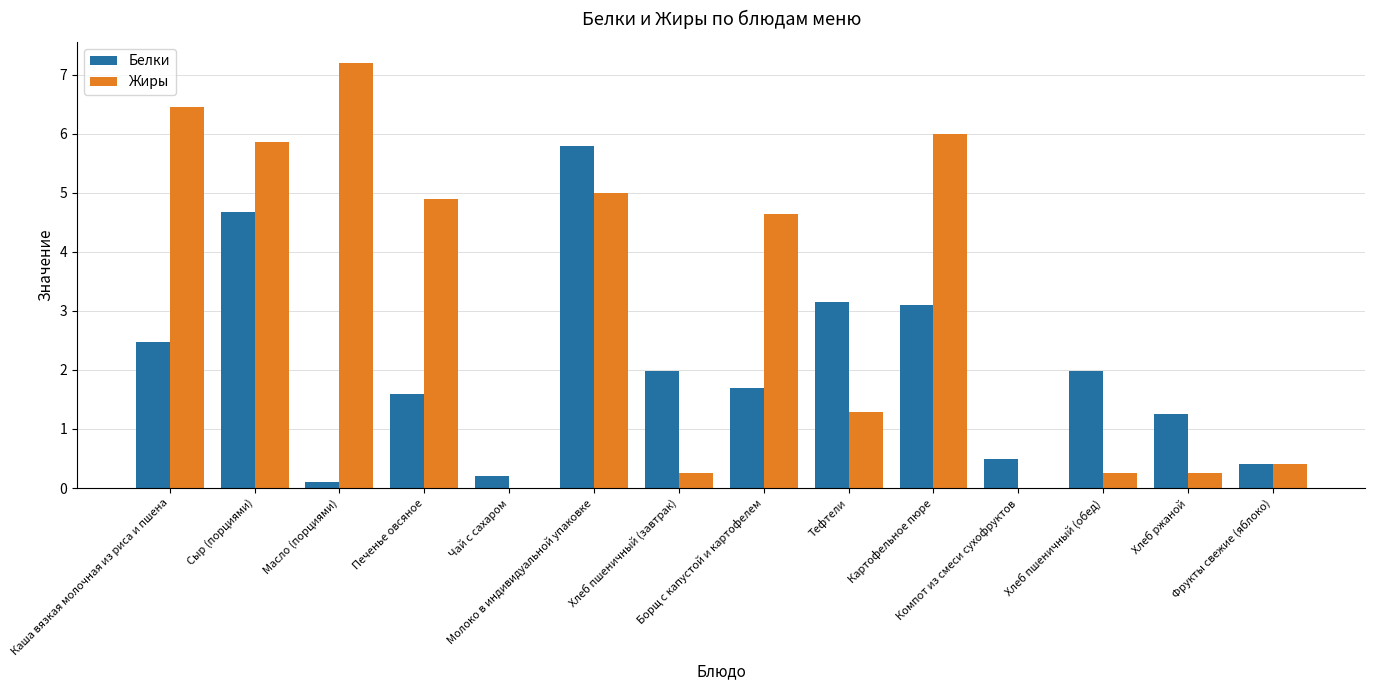

At which category is the sum across all series the highest?

Молоко в индивидуальной упаковке